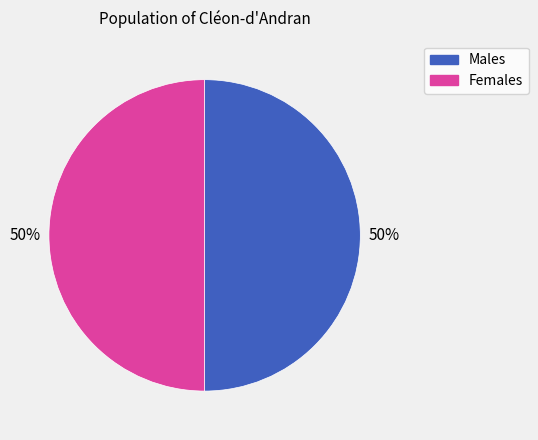

To the nearest percent, what is the average slice percentage?

50%